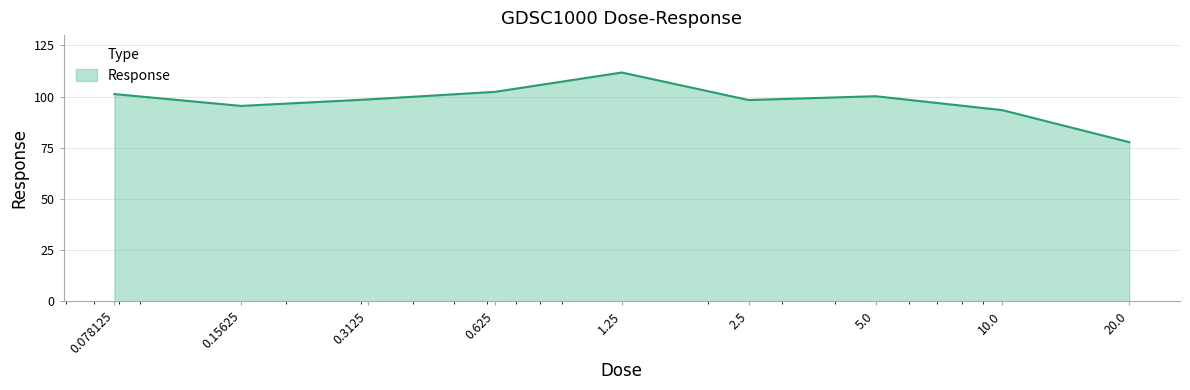

Count the number of data series in this chart.

1